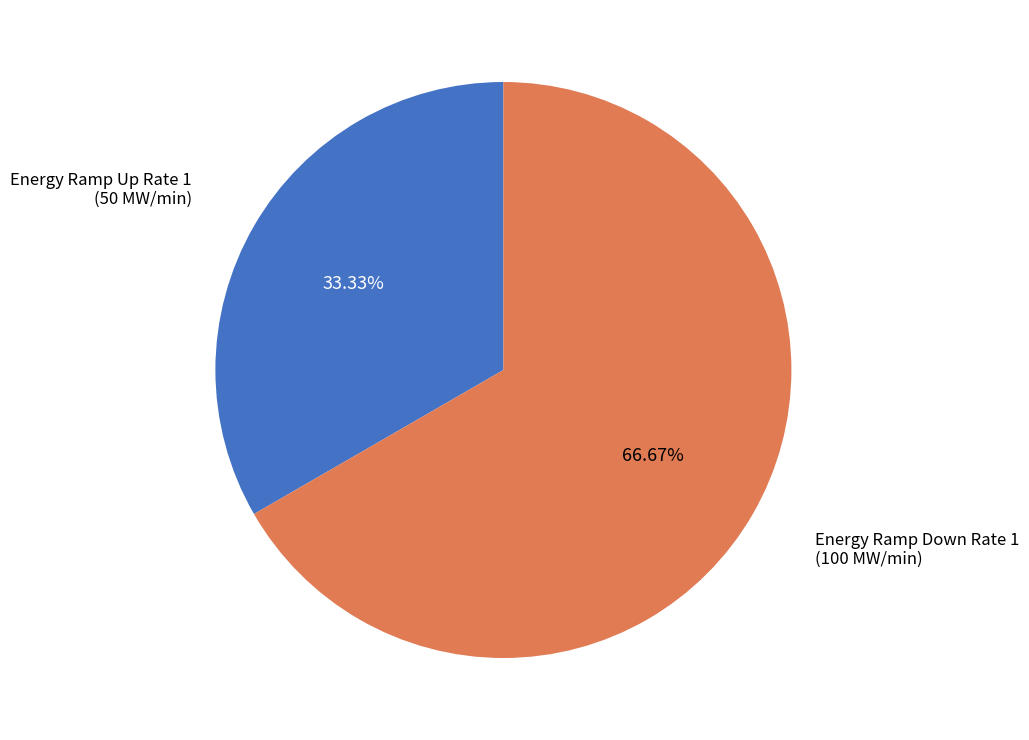

True or false: Energy Ramp Up Rate 1 accounts for 33% of the total.

True